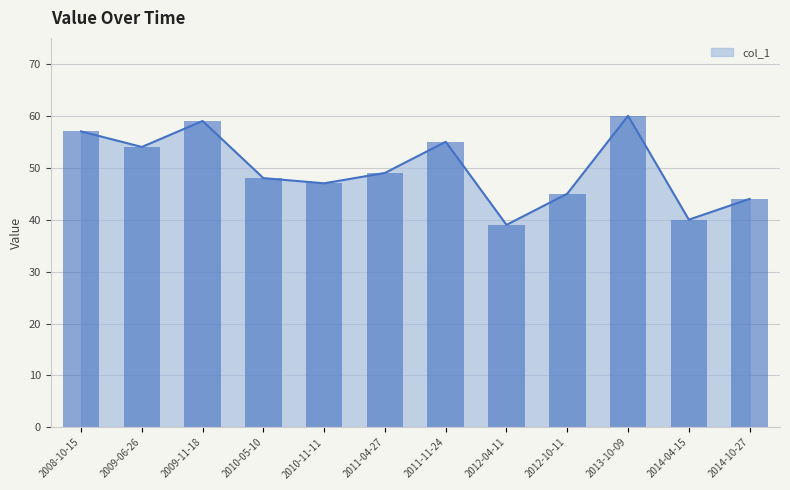

The value at 2010-05-10 is 85. True or false?

False